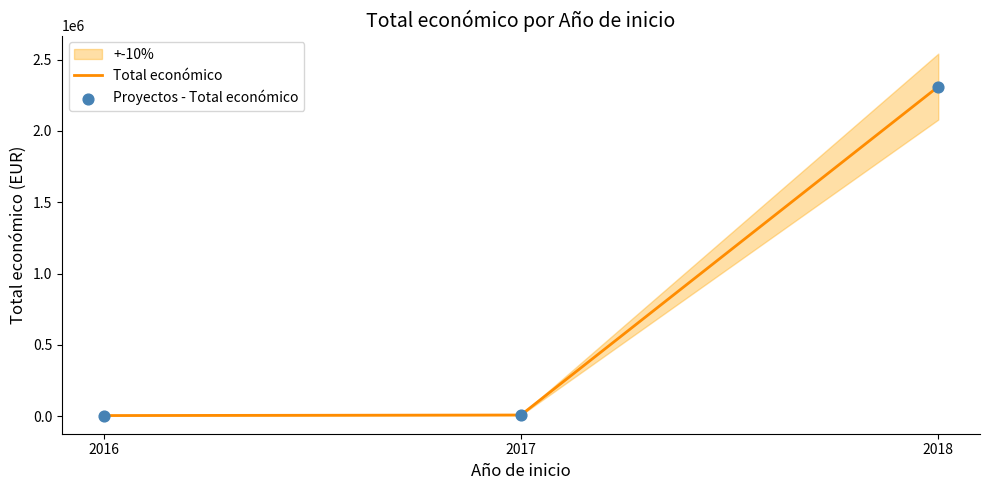

Is the value of Total económico at 2016 greater than the value of Proyectos - Total económico at 2017?

No